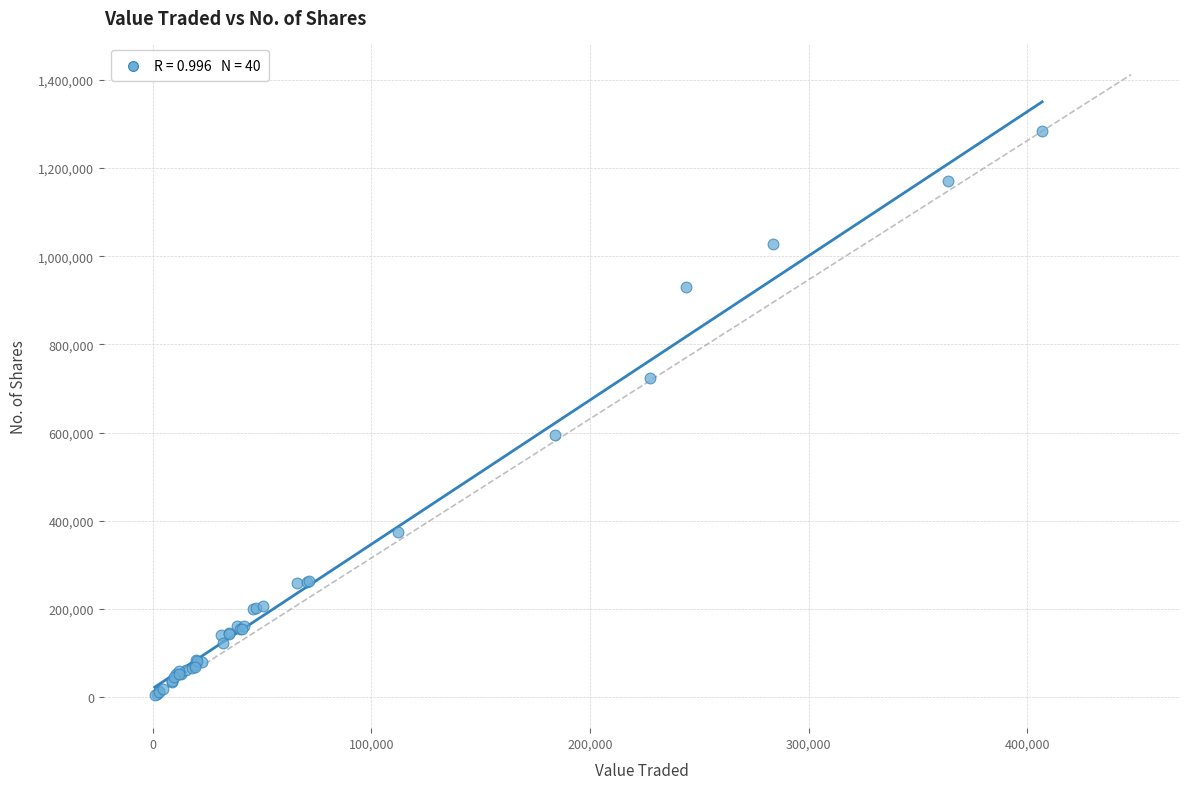

What Y value in the scatter plot is closest to 643996?

595269